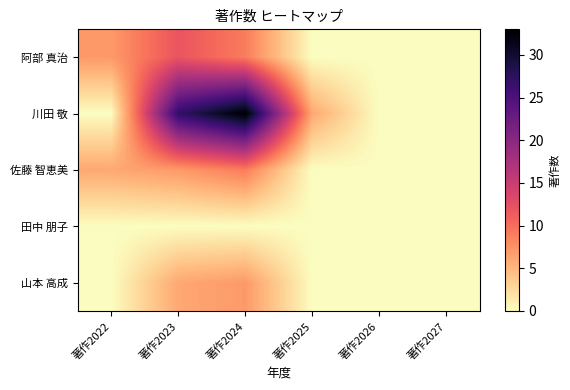

Which has a higher value, 著作2023 or 著作2026?

著作2023